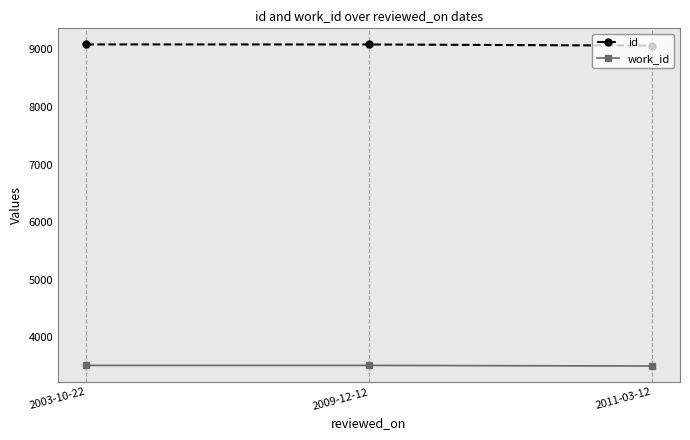

What is the average value of the work_id series?

3512